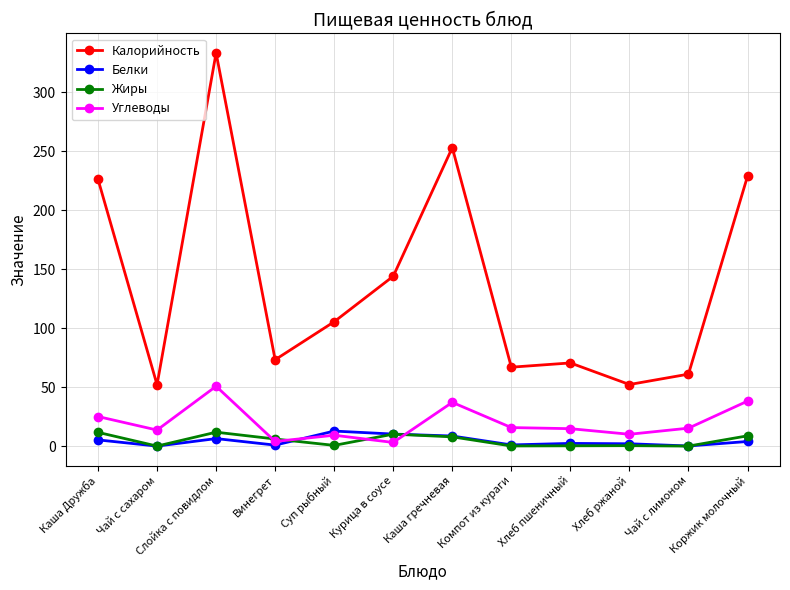

The value of Углеводы at Компот из кураги is 15.7. True or false?

True